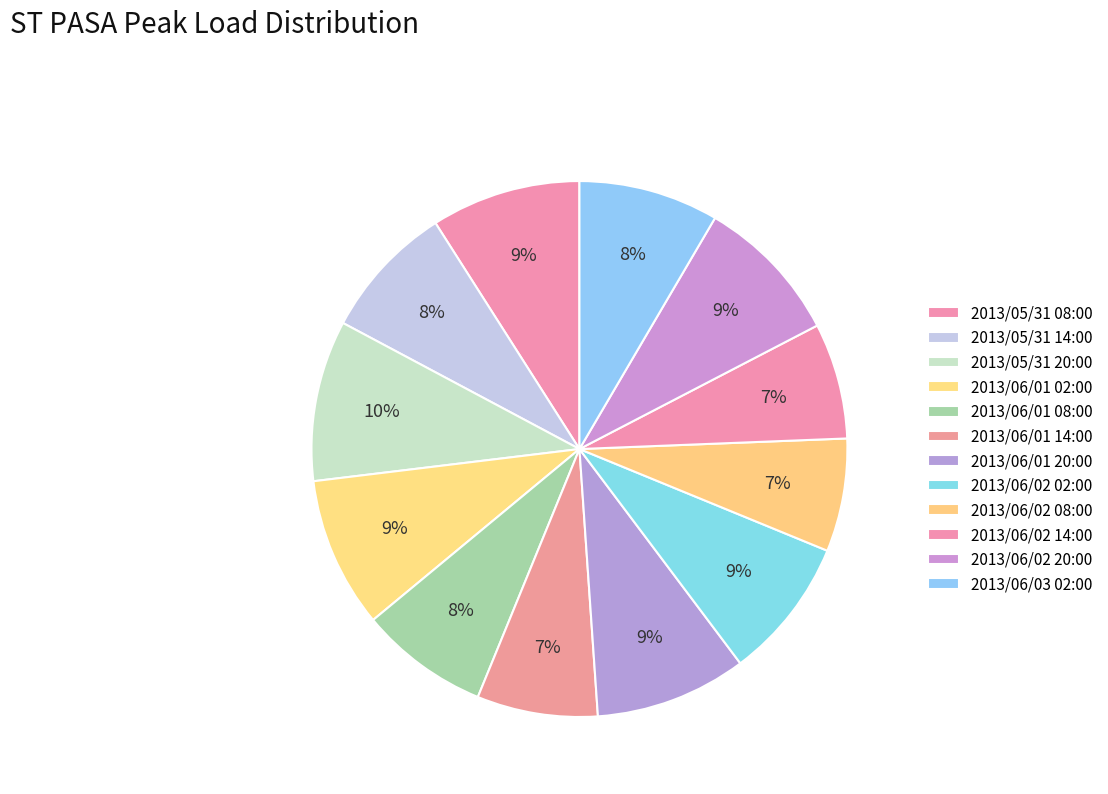

What percentage is the 2013/06/02 02:00 slice, to the nearest percent?

9%